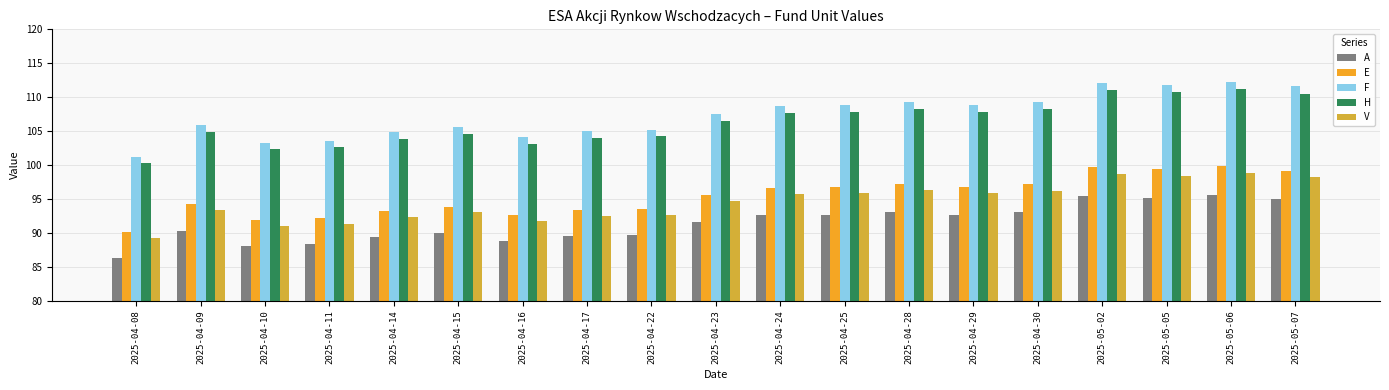

What is the maximum value shown in the chart?

112.3